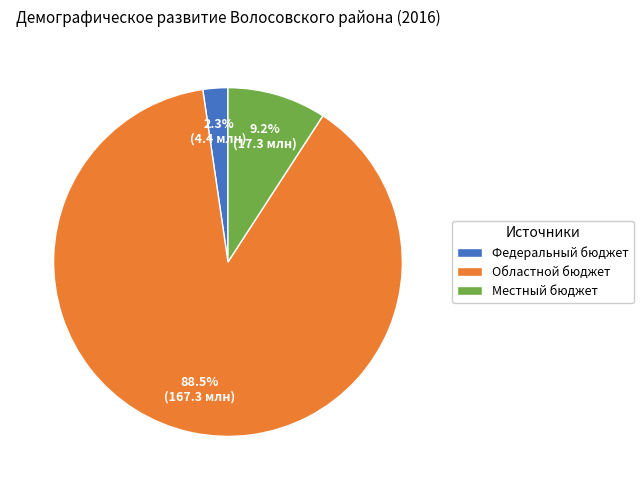

What is the largest slice in the pie chart?

Областной бюджет